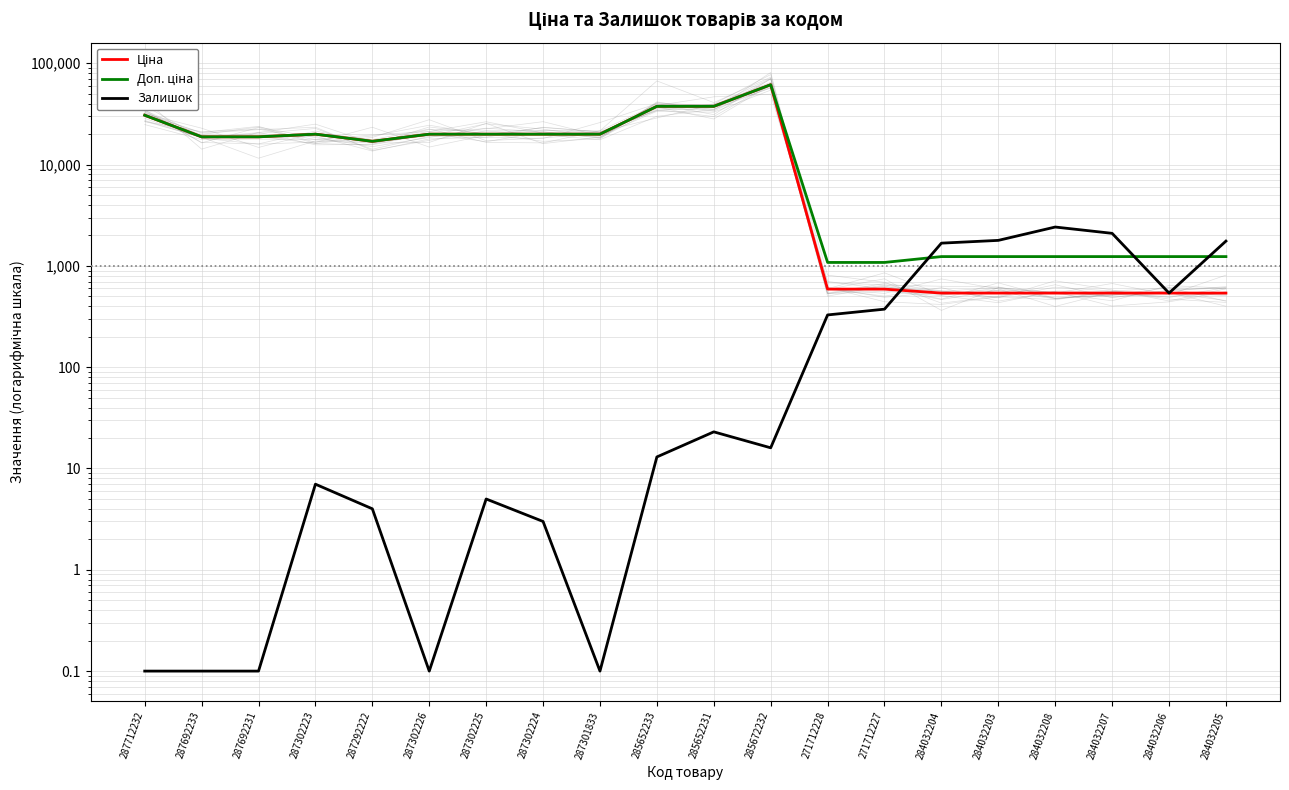

Is it true that Доп. ціна equals 19964.2 at 287302225?

True